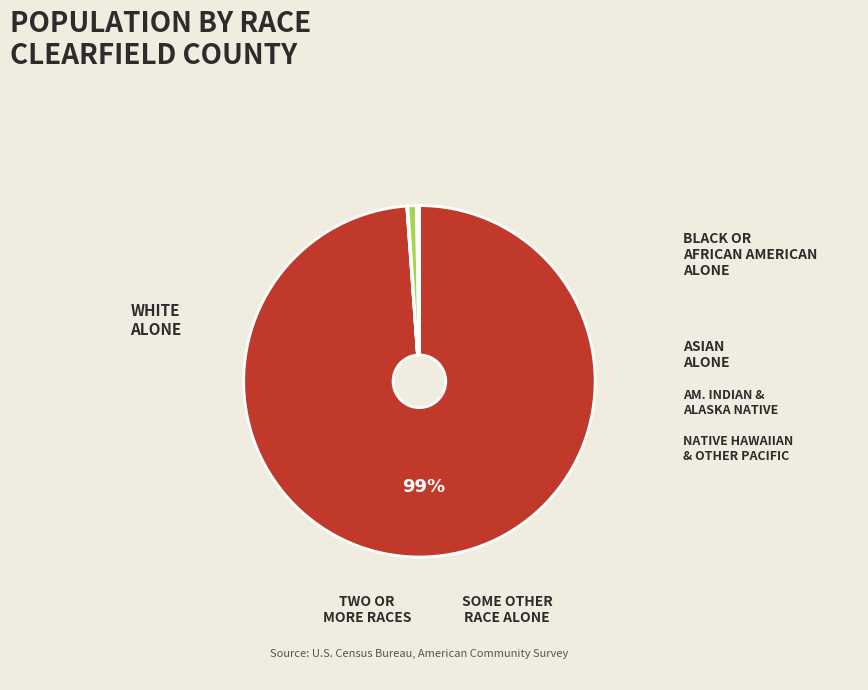

To the nearest percent, what is the average slice percentage?

14%